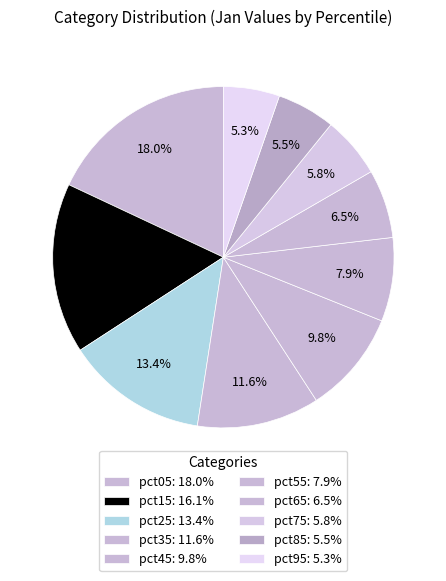

Which slice is the largest?

pct05